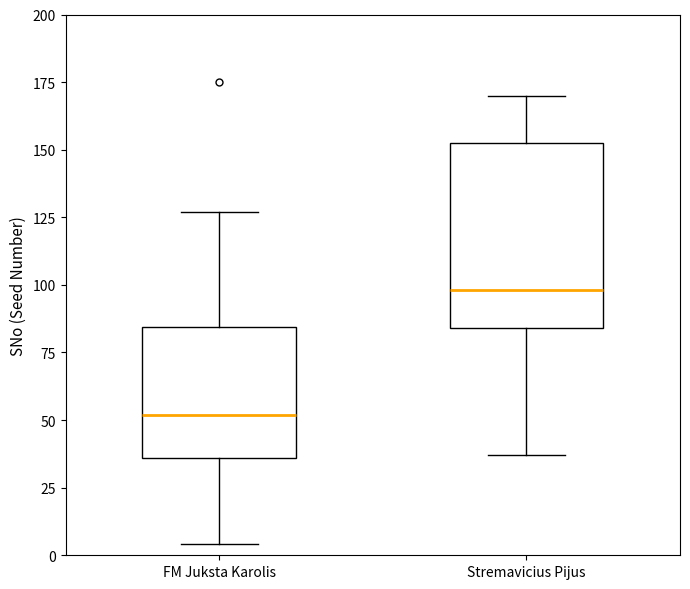

Comparing the boxes themselves (not the whiskers), which one is the tallest?

Stremavicius Pijus